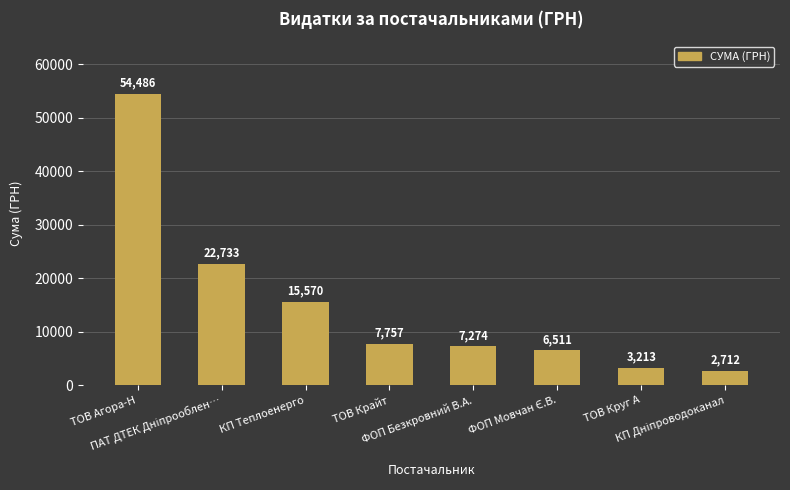

Between ТОВ Крайт and КП Теплоенерго, which is larger?

КП Теплоенерго